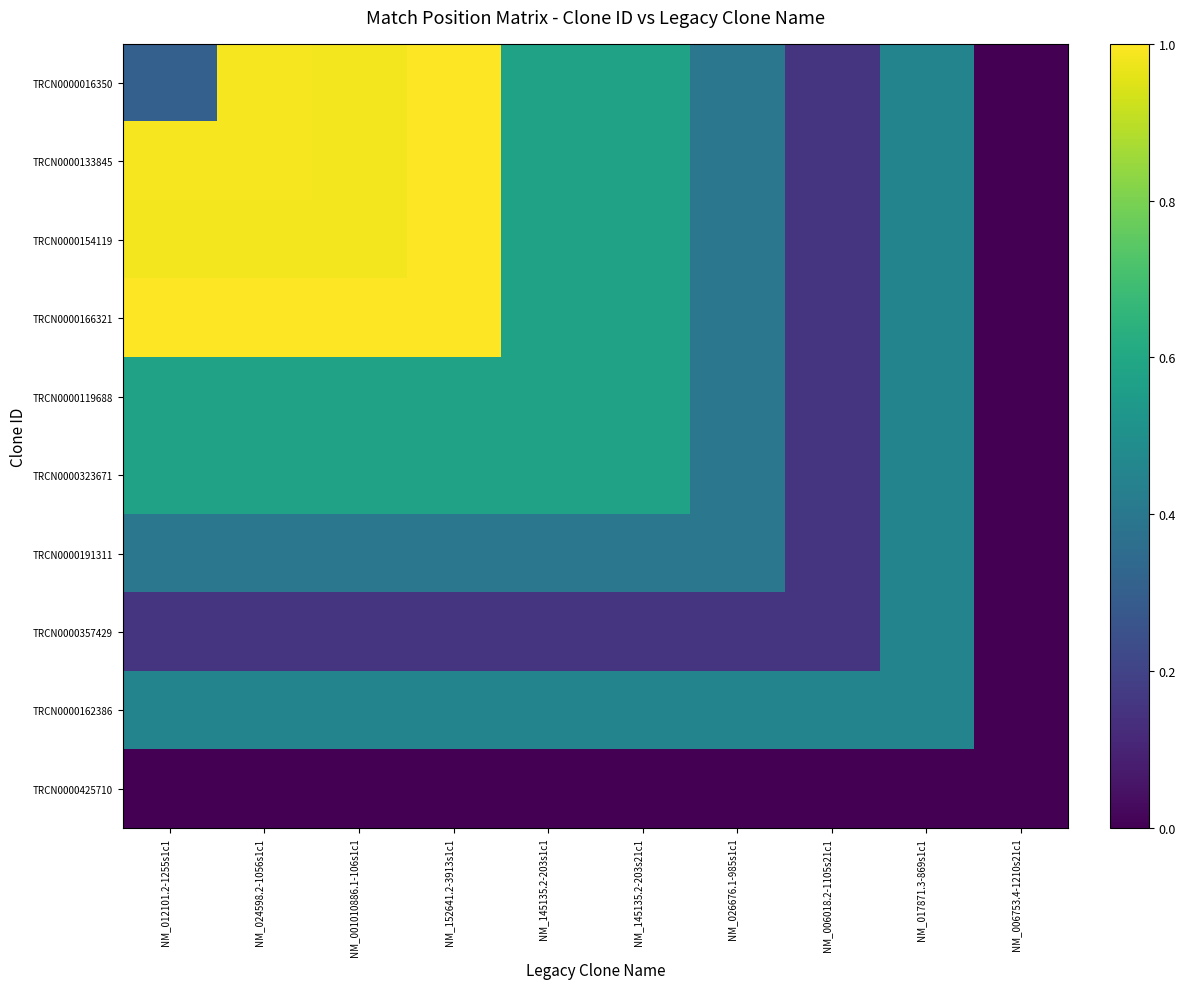

List the series in order of their peak value, highest first.

TRCN0000016350, TRCN0000133845, TRCN0000154119, TRCN0000166321, TRCN0000119688, TRCN0000323671, TRCN0000191311, TRCN0000357429, TRCN0000162386, TRCN0000425710